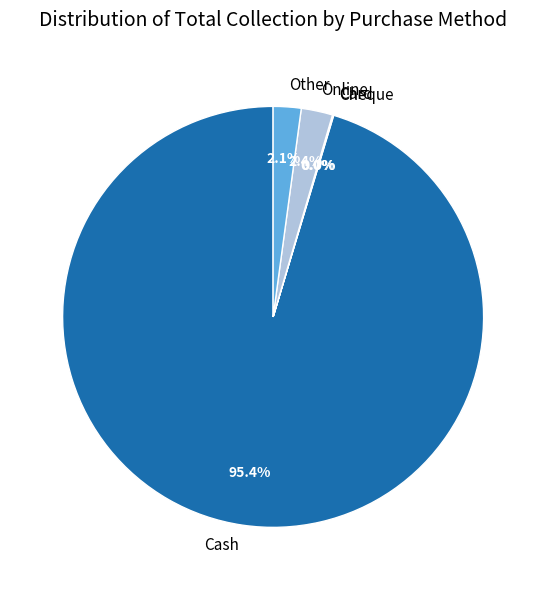

Does any single category account for the majority?

Yes